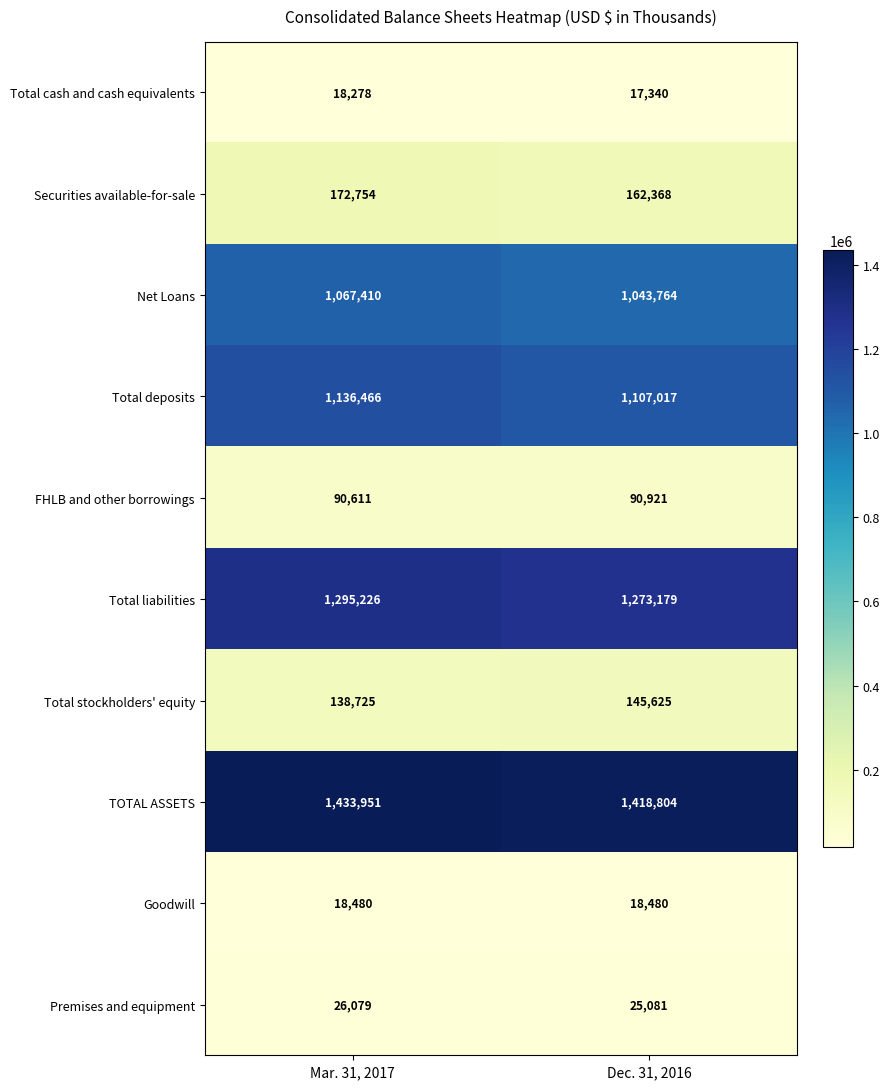

List the series in order of their peak value, lowest first.

Total cash and cash equivalents, Goodwill, Premises and equipment, FHLB and other borrowings, Total stockholders' equity, Securities available-for-sale, Net Loans, Total deposits, Total liabilities, TOTAL ASSETS